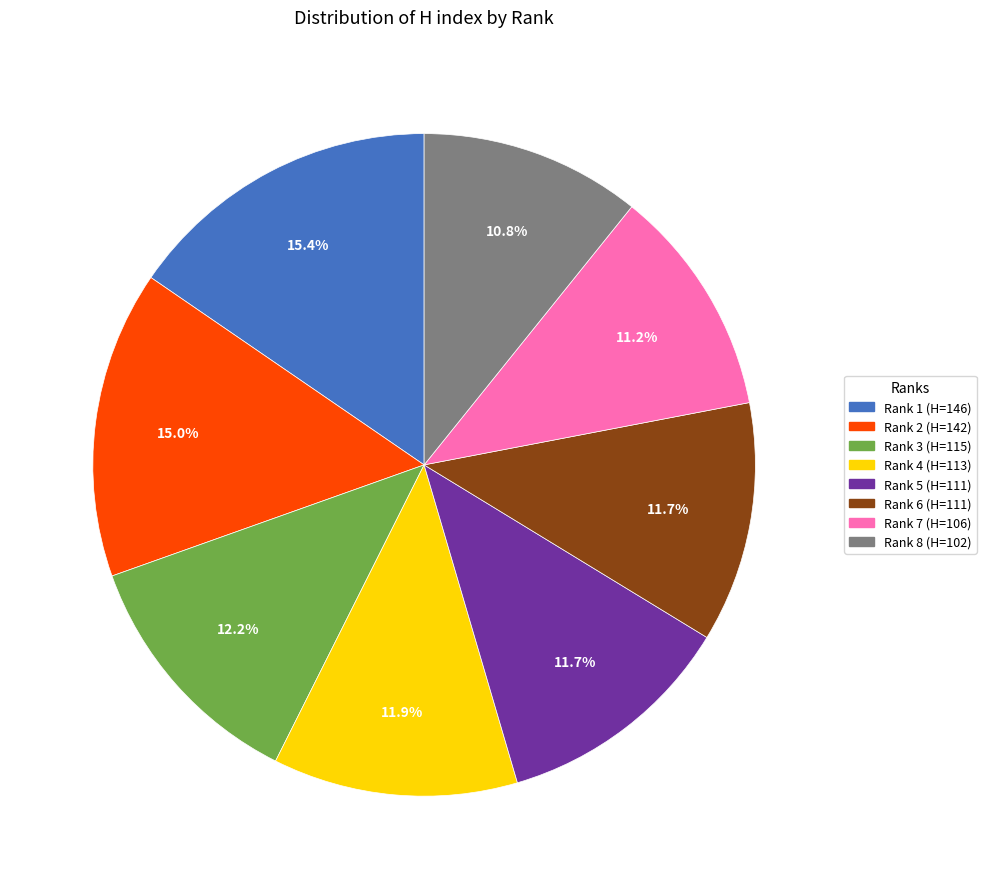

To the nearest percent, what percentage of the pie is Rank 5 (H=111)?

12%